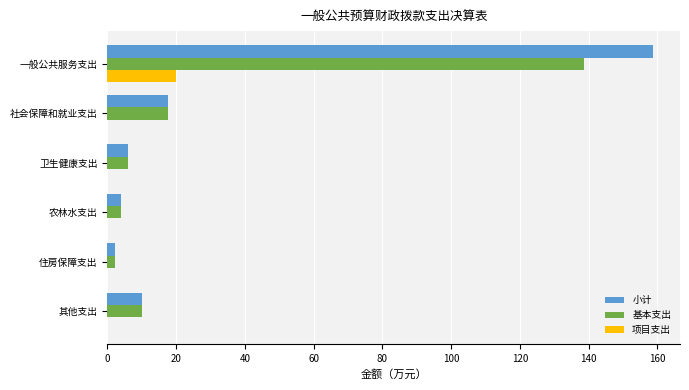

At which label is 基本支出 closest to 70?

社会保障和就业支出